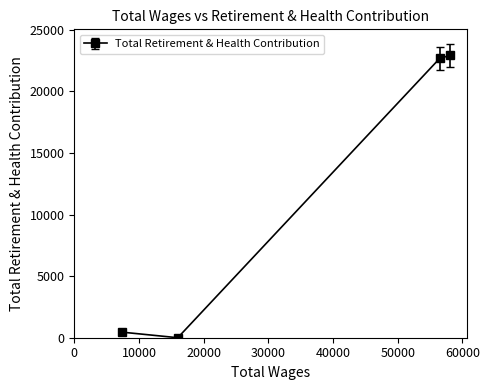

How many points are lower than both their immediate neighbors (excluding endpoints)?

1